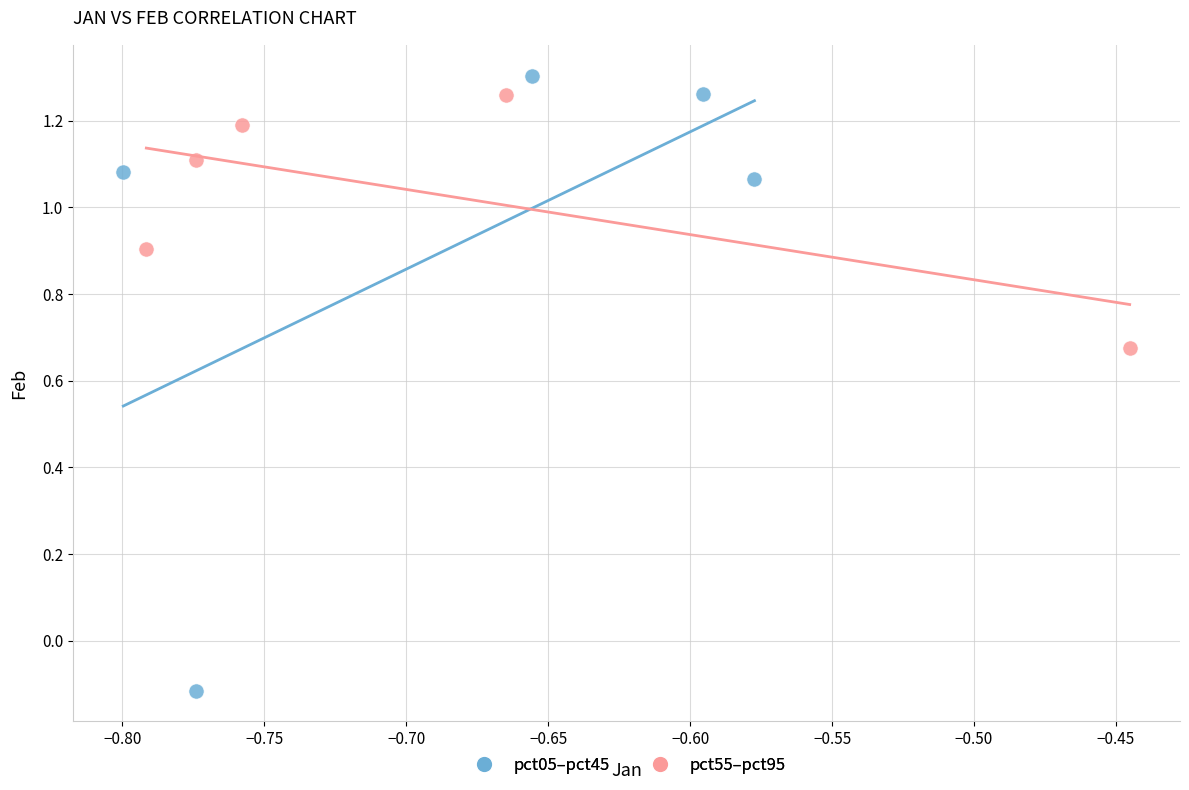

Which series contains the highest Y value?

pct05–pct45